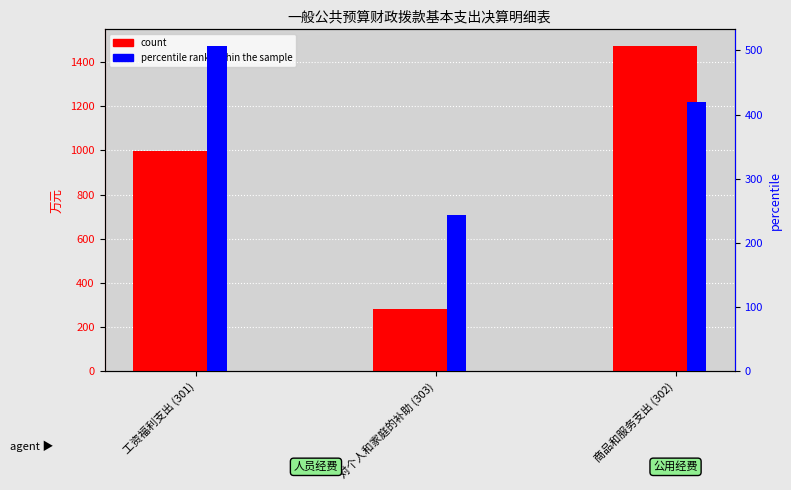

Which series has the widest spread of values?

count